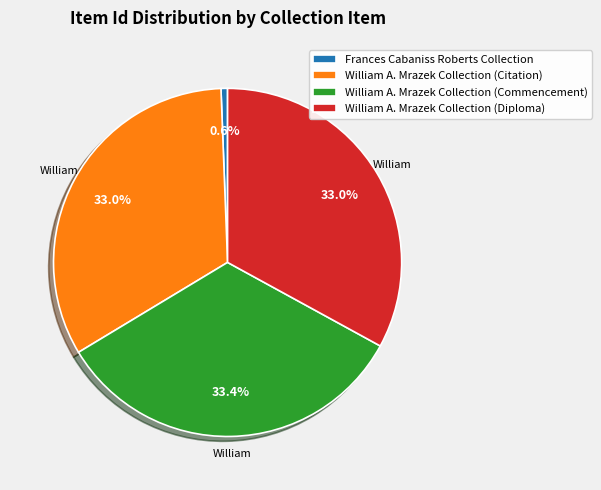

Which slice is the smallest?

Frances Cabaniss Roberts Collection